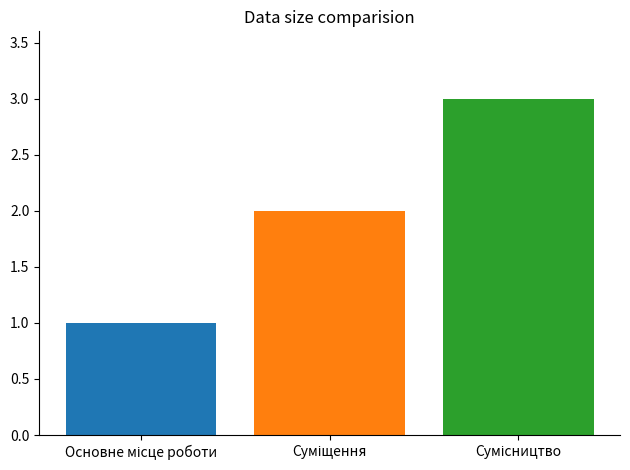

How many data points does each series have?

3